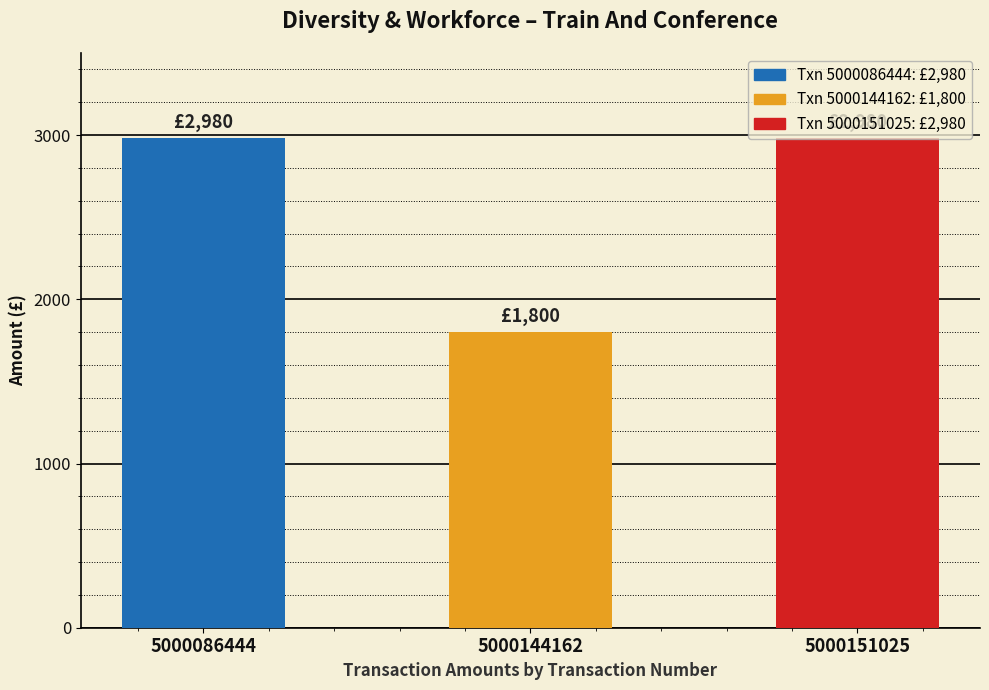

What is the value of the 1st bar from the left?

2980